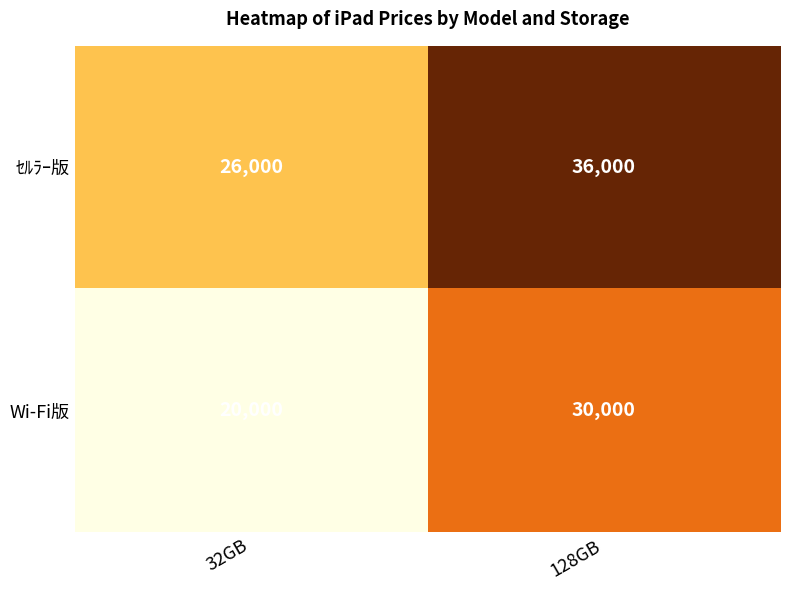

Rank the series by their average value, from lowest to highest.

Wi-Fi版, ｾﾙﾗｰ版